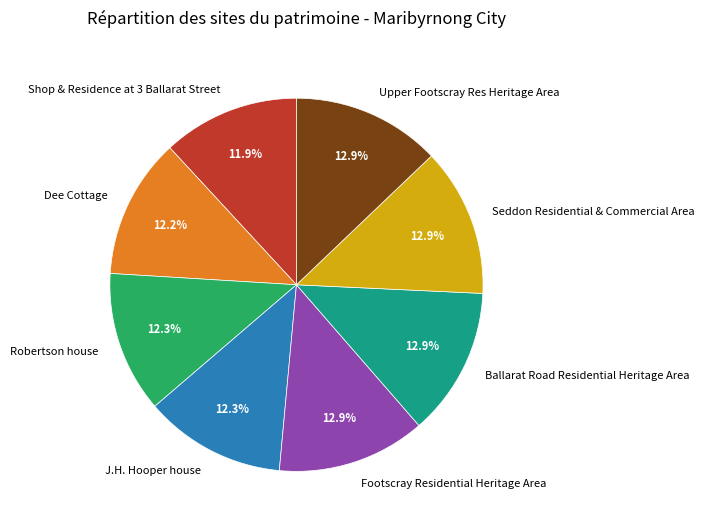

Between Upper Footscray Res Heritage Area and Robertson house, which is larger?

Upper Footscray Res Heritage Area